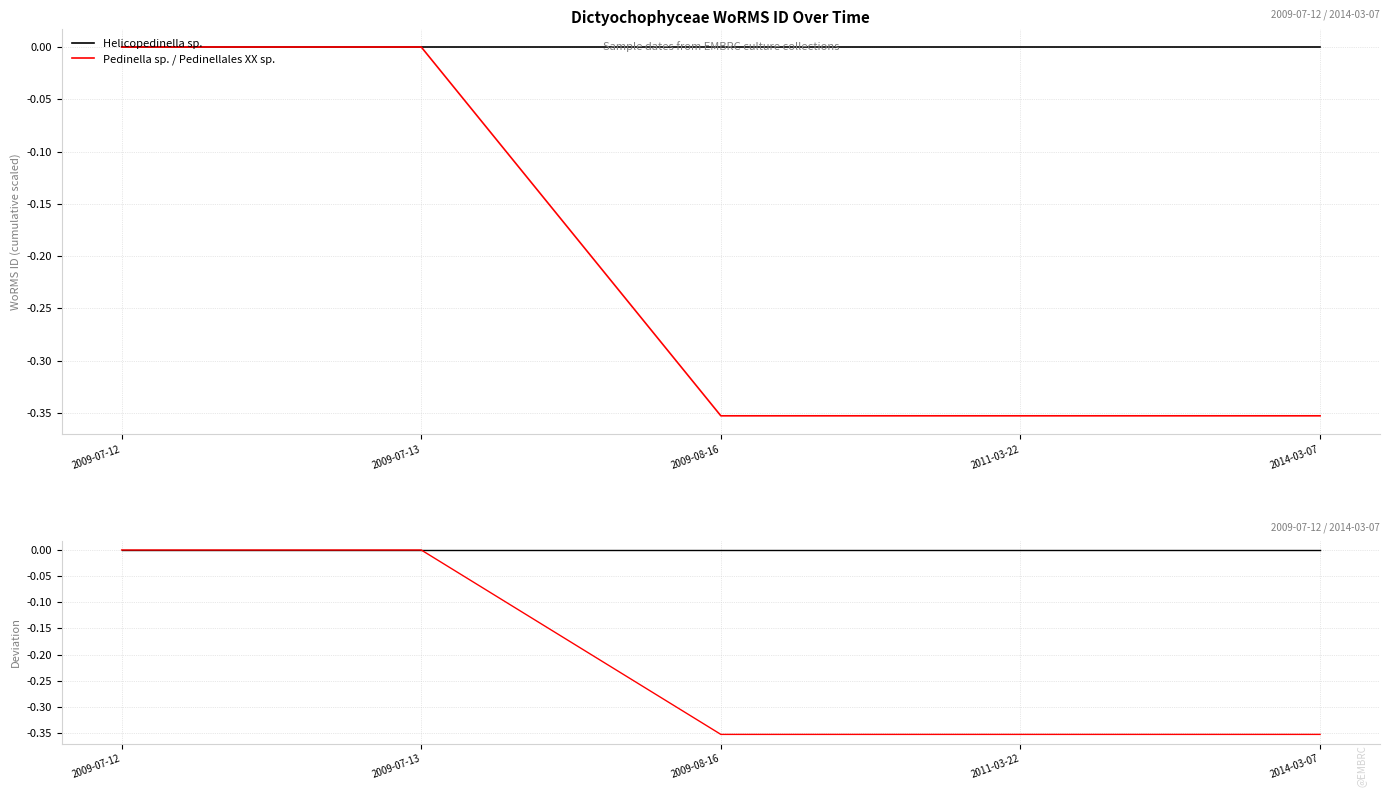

Reading left to right, extract all data points from this chart.

Helicopedinella sp.: 0.0	0.0	0.0	0.0	0.0
Pedinella sp. / Pedinellales XX sp.: 0.0	0.0	-0.4	-0.4	-0.4